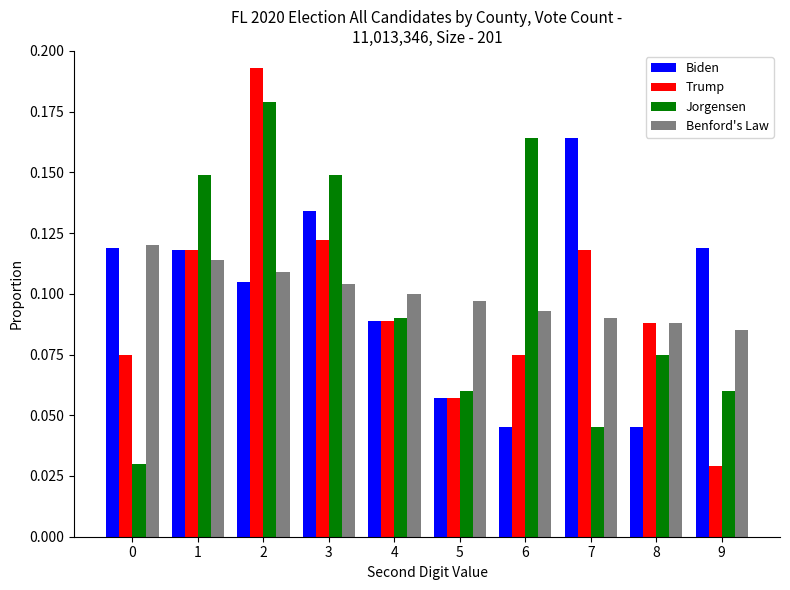

How many groups of bars are there?

10